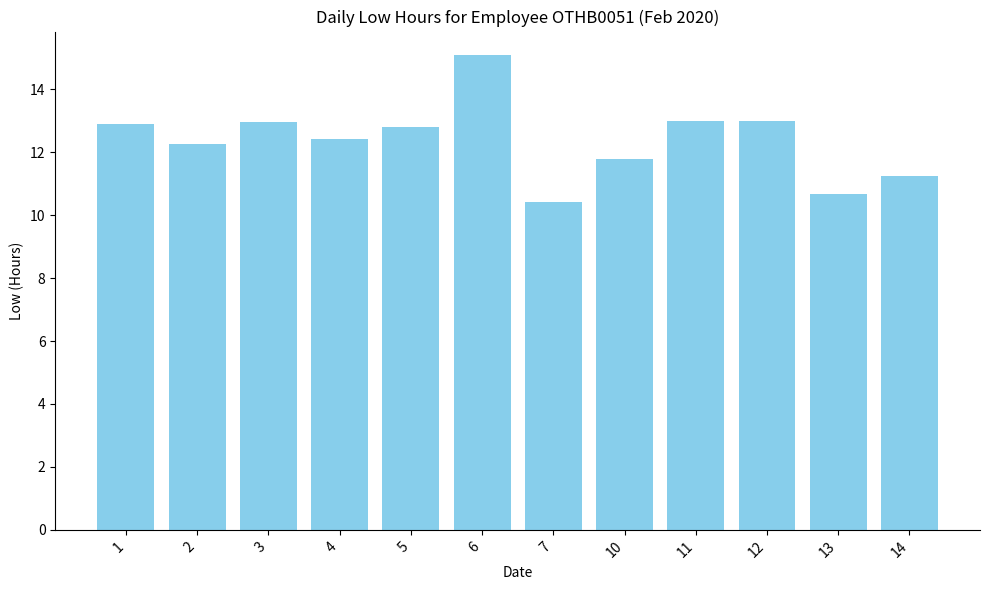

What is the sum of the values at 2 and 3?

25.2